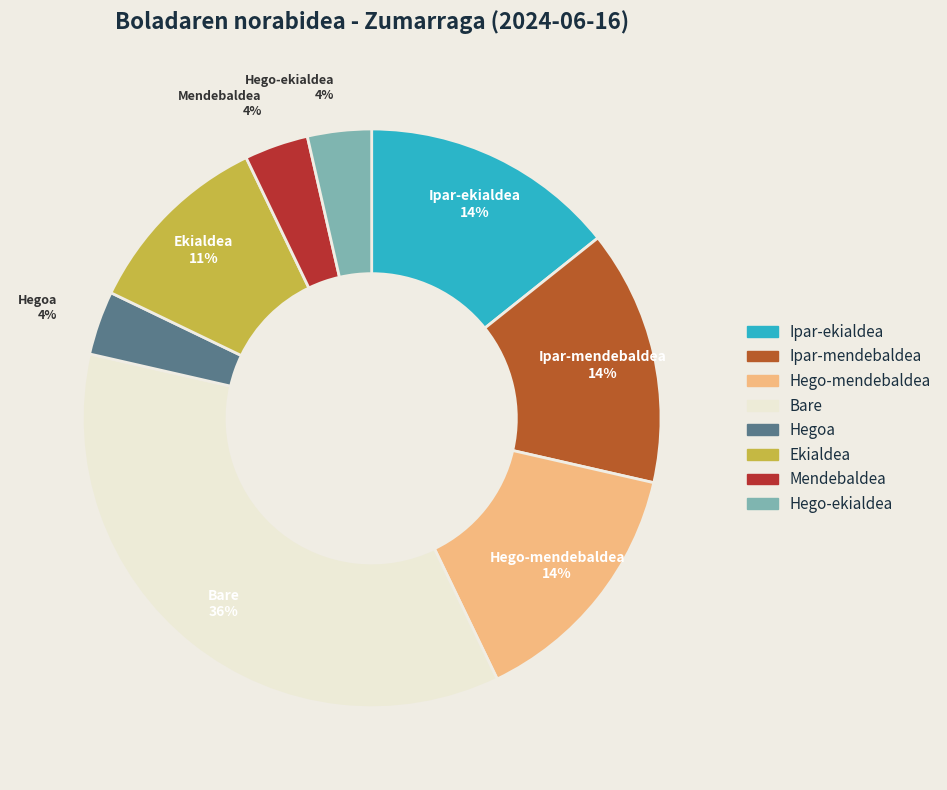

Count the number of slices in the pie.

8